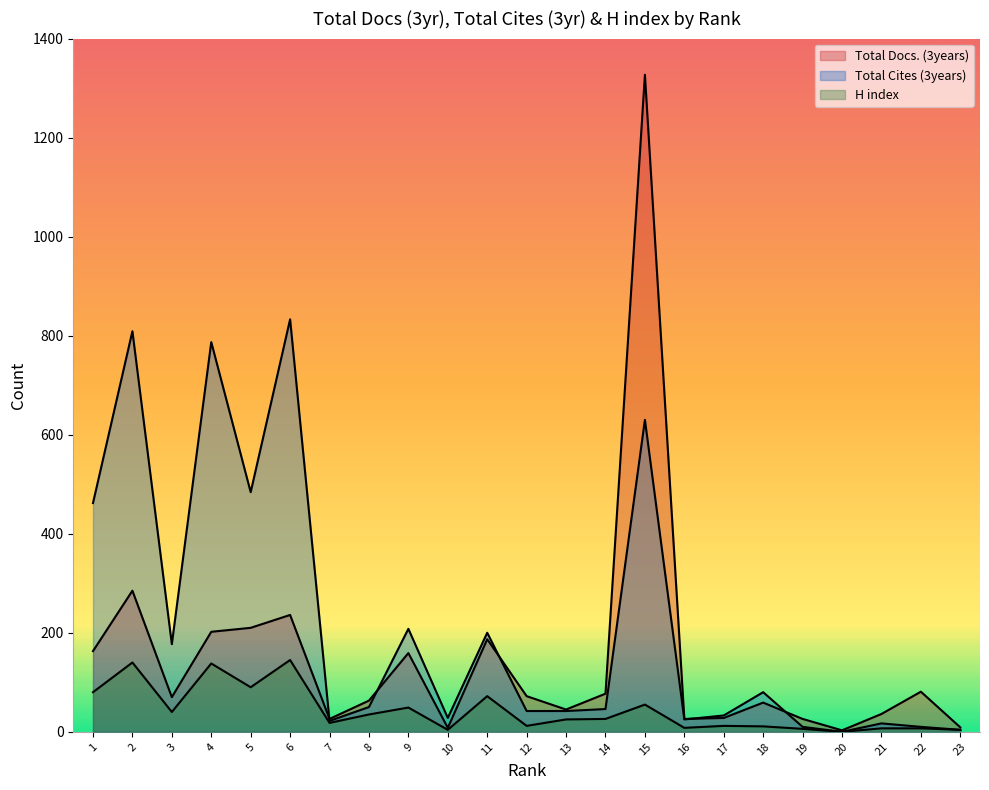

True or false: Total Docs. (3years) and H index intersect in this chart.

False